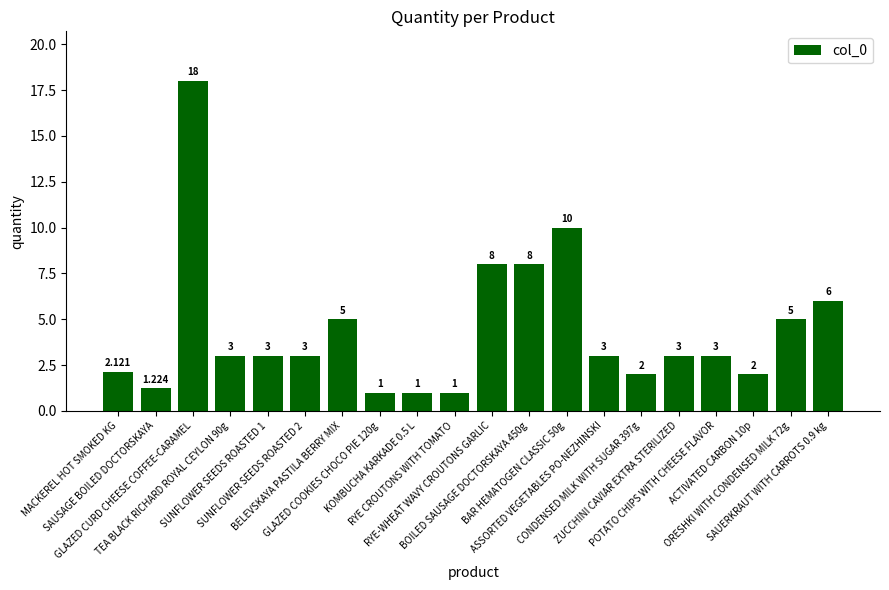

The chart shows a value of 1.3 at GLAZED COOKIES CHOCO PIE 120g. True or false?

False